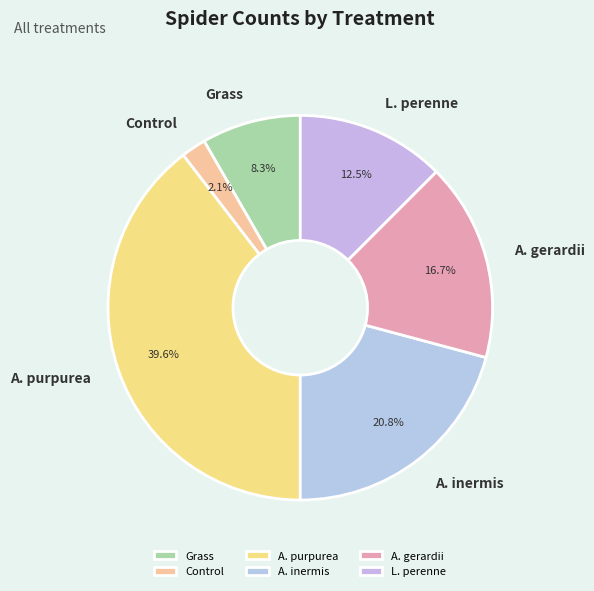

Is Grass the majority of the pie?

No